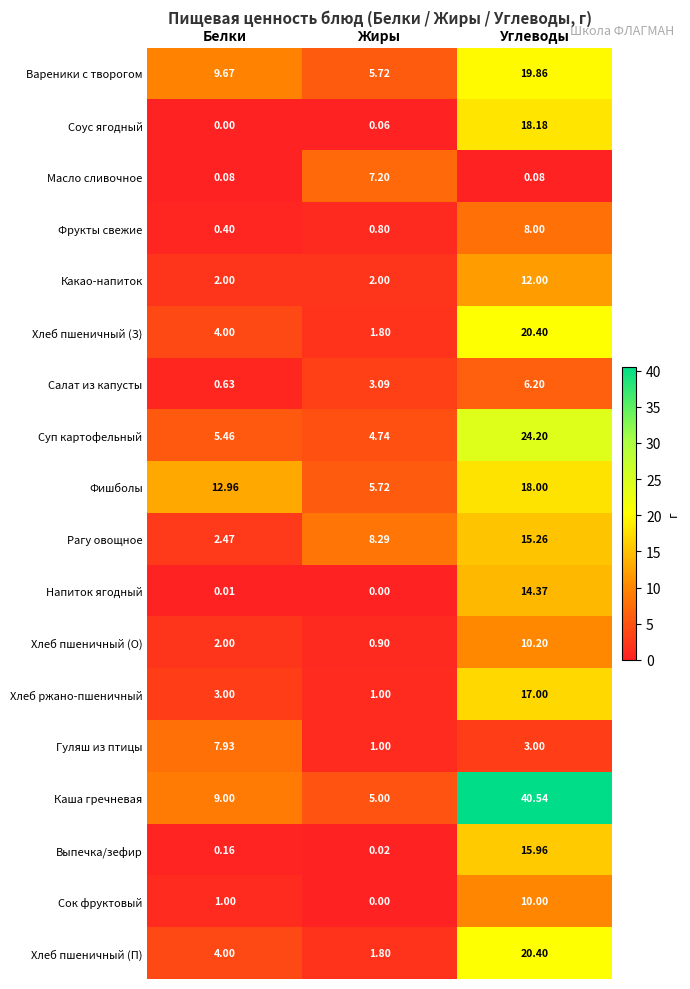

Count the number of categories in the chart.

3